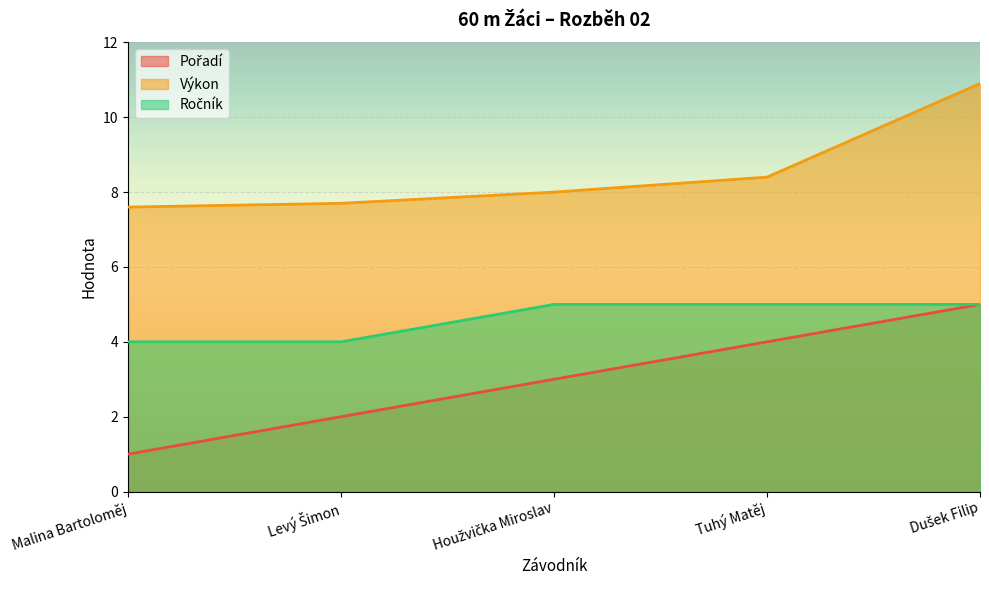

Does the chart display data point markers on the line(s)?

No